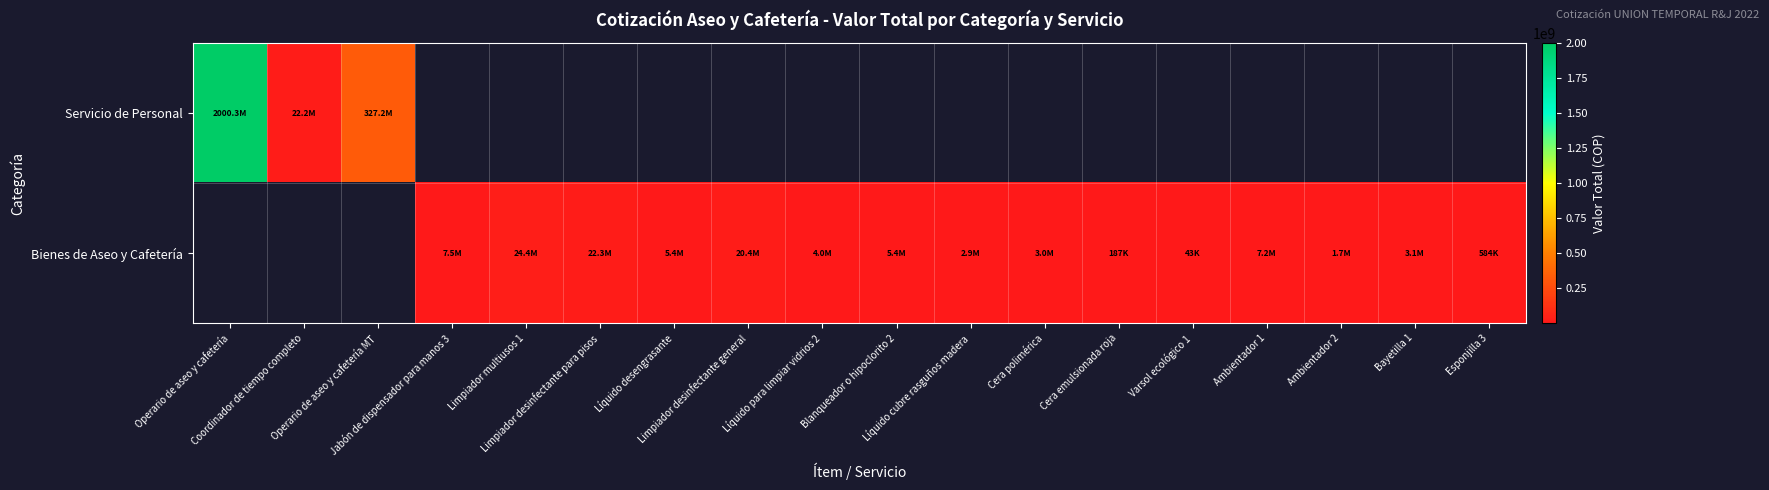

Which category has the highest value across all series?

Operario de aseo y cafetería